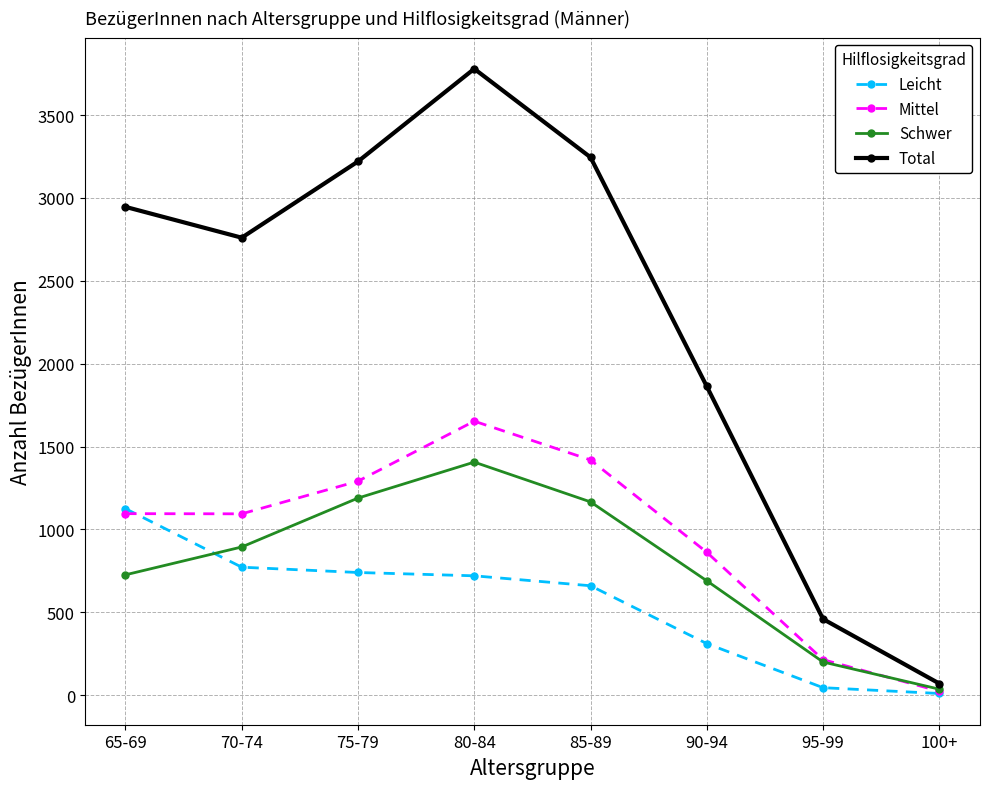

What is the sum of all Schwer values?

6307